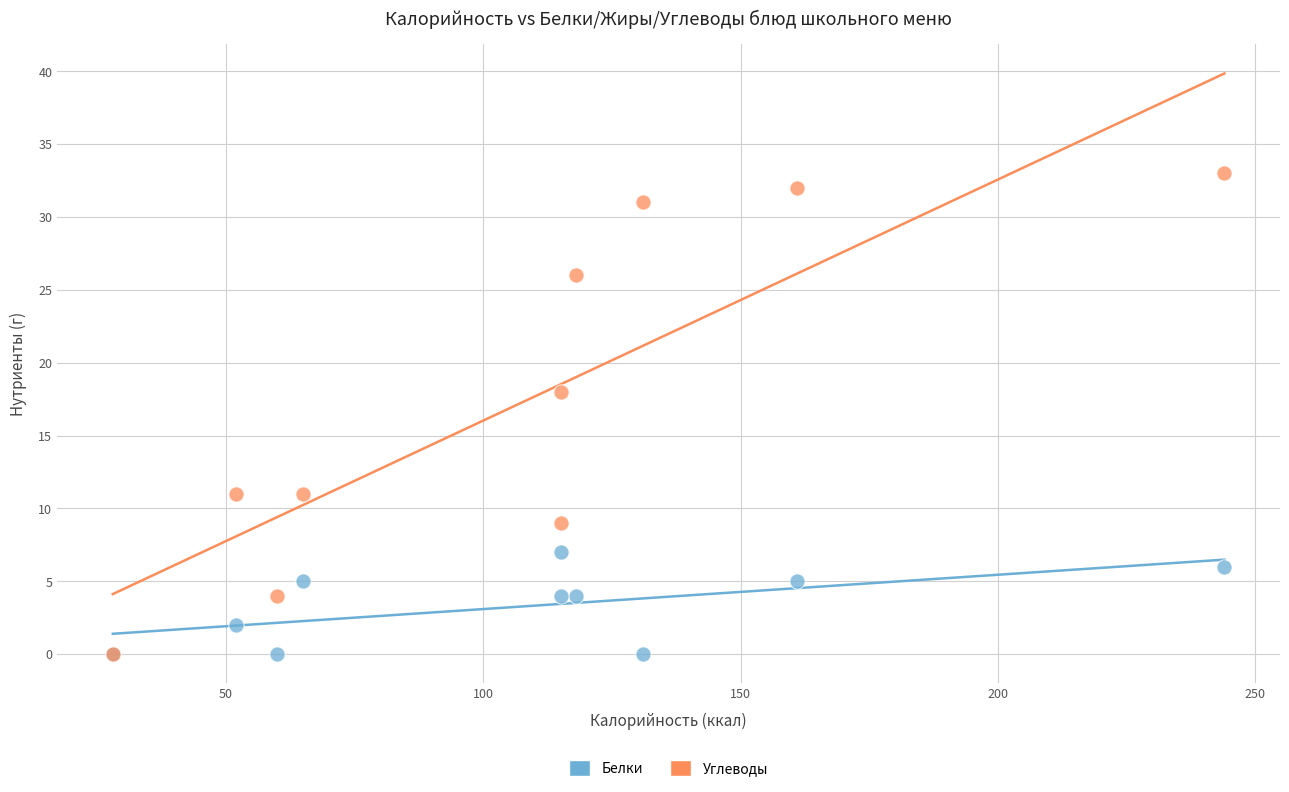

Across all series, what Y value is closest to 16?

18